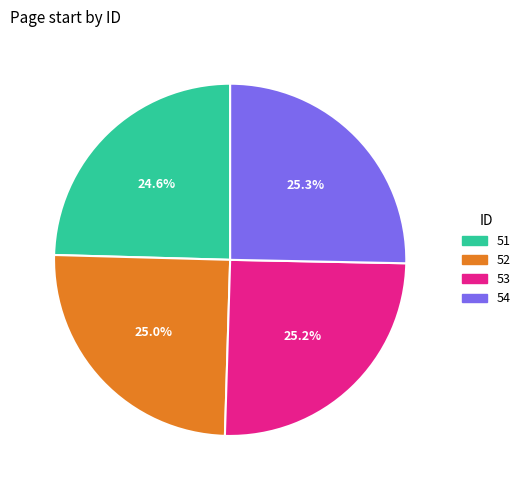

Is there any slice that represents more than half of the pie?

No